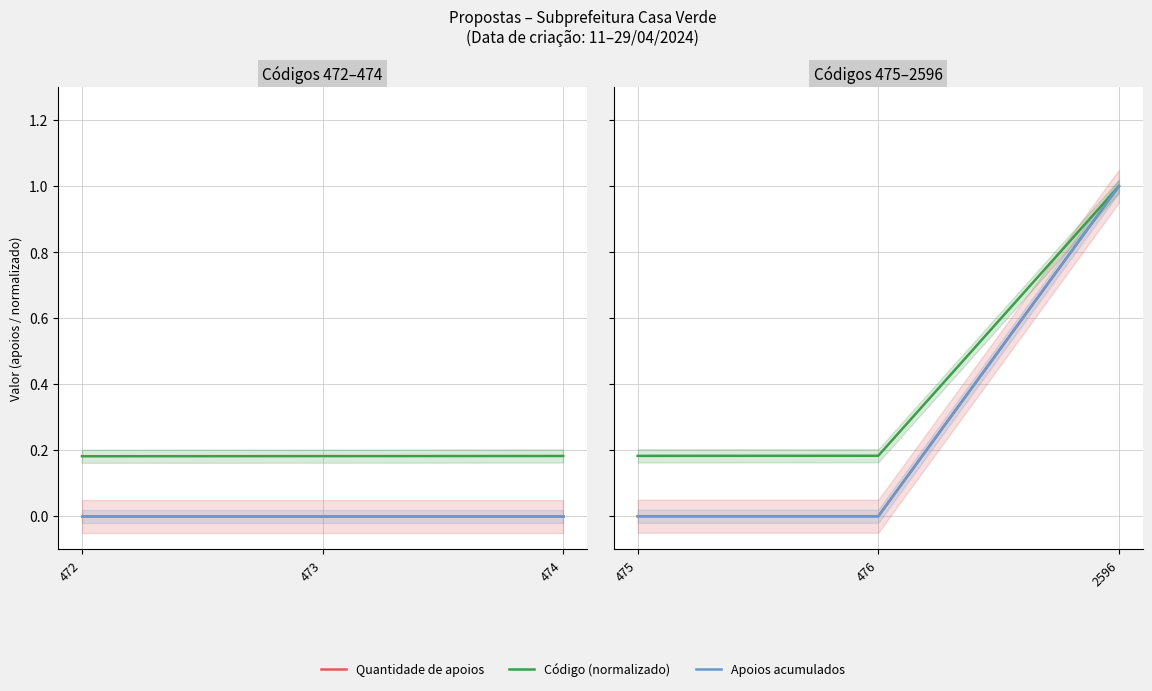

Rank the categories by Quantidade de apoios value from highest to lowest.

2596, 475, 476